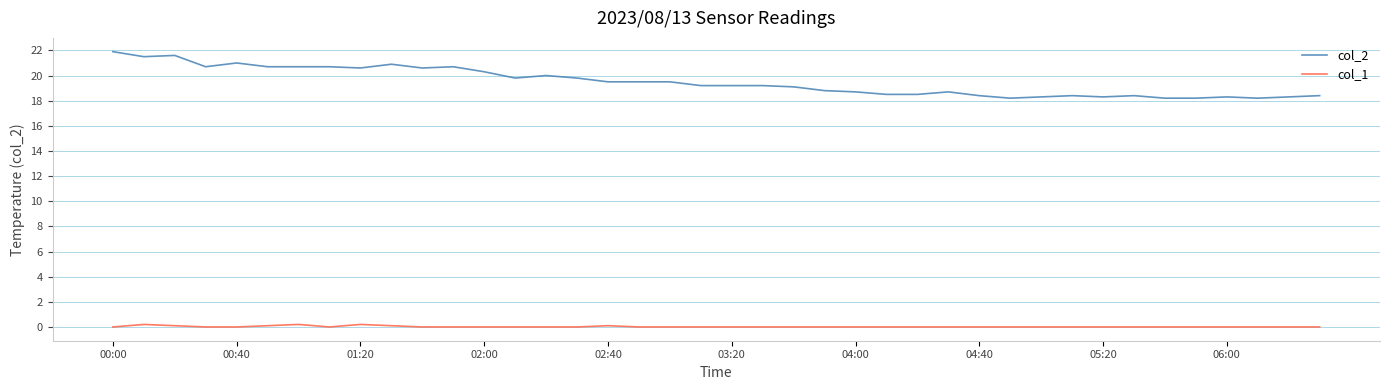

Which series has the largest total across all categories?

col_2